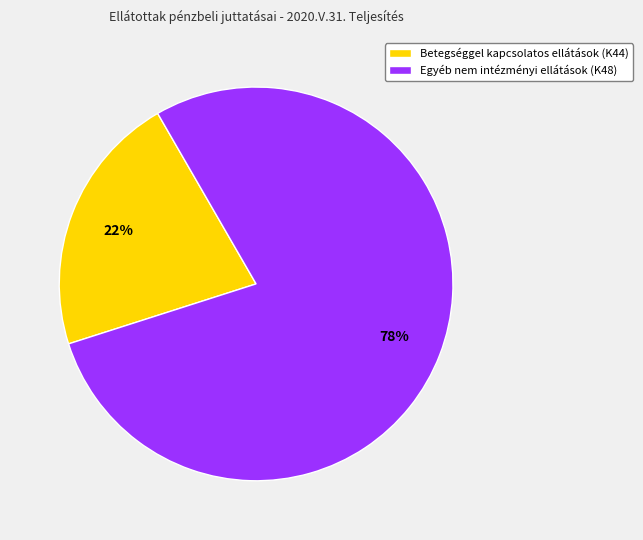

Does any single category account for the majority?

Yes